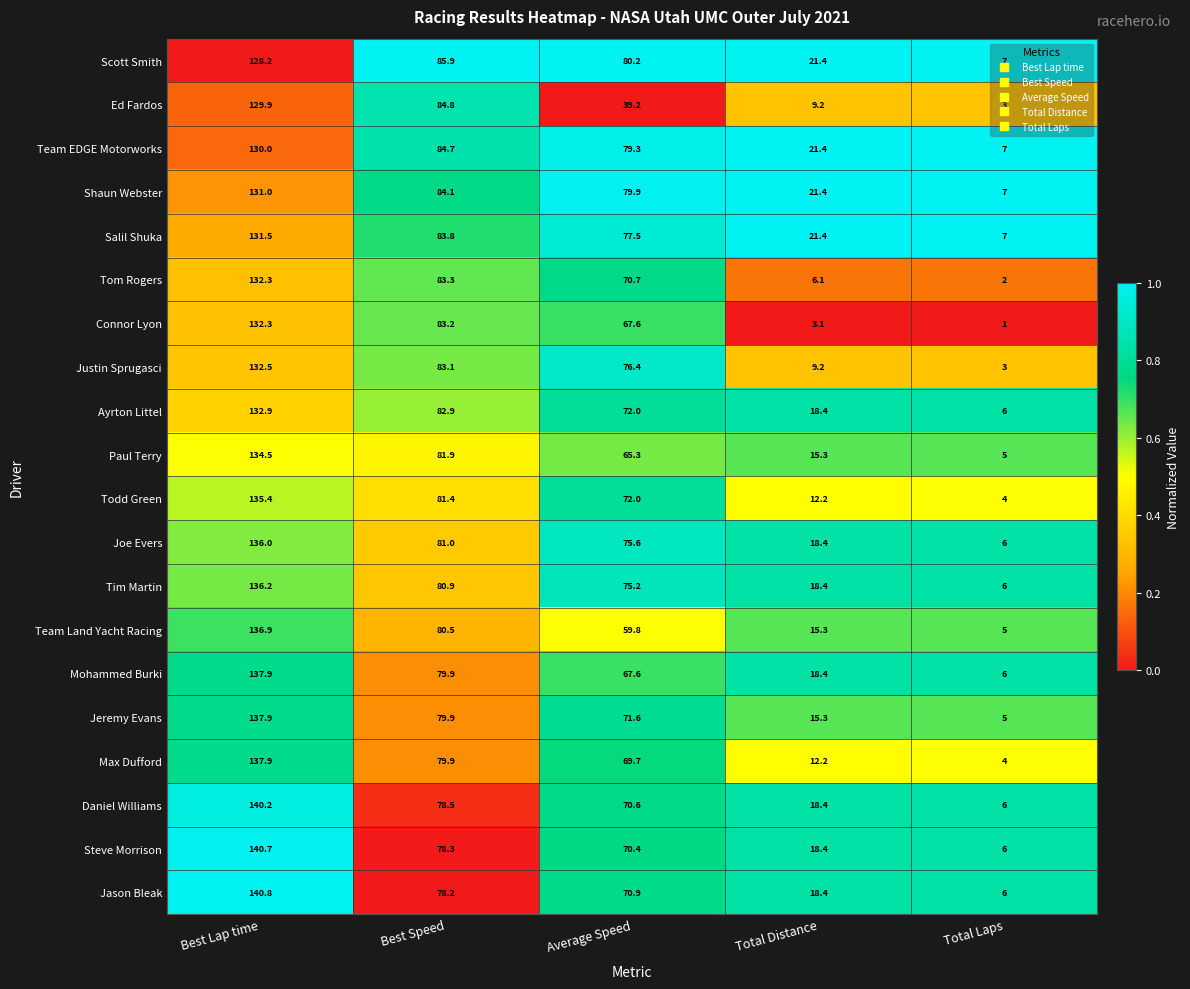

What is the sum of the Ayrton Littel values at Best Lap time and Best Speed?

215.8